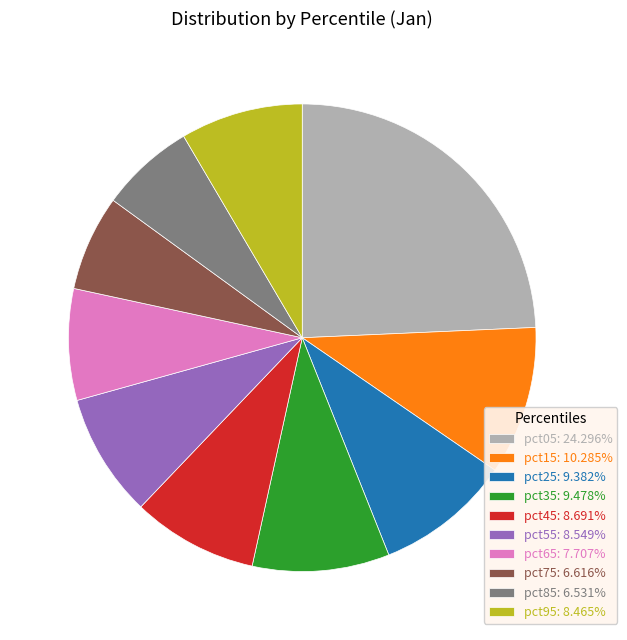

Combined, do pct55: 8.549% and pct75: 6.616% account for over 50%?

No